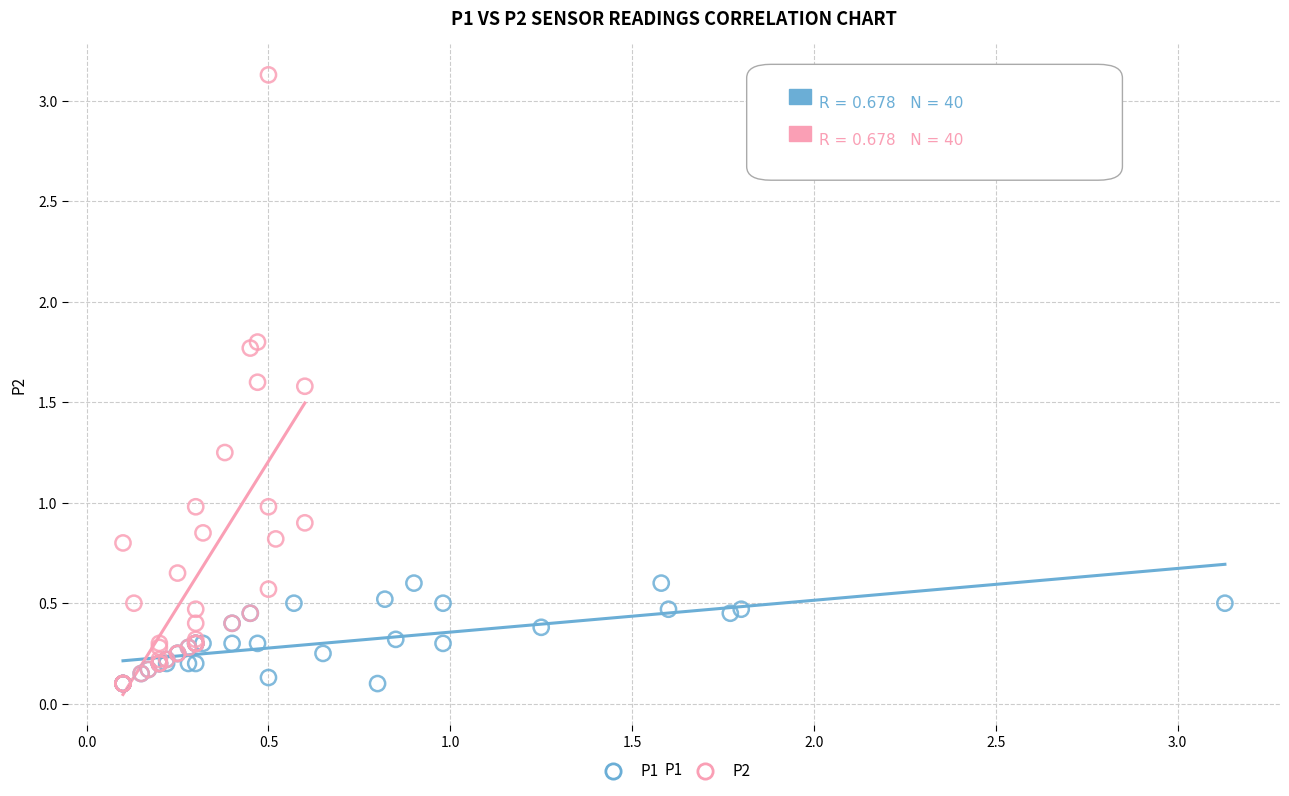

Which series reaches the maximum Y coordinate?

P2